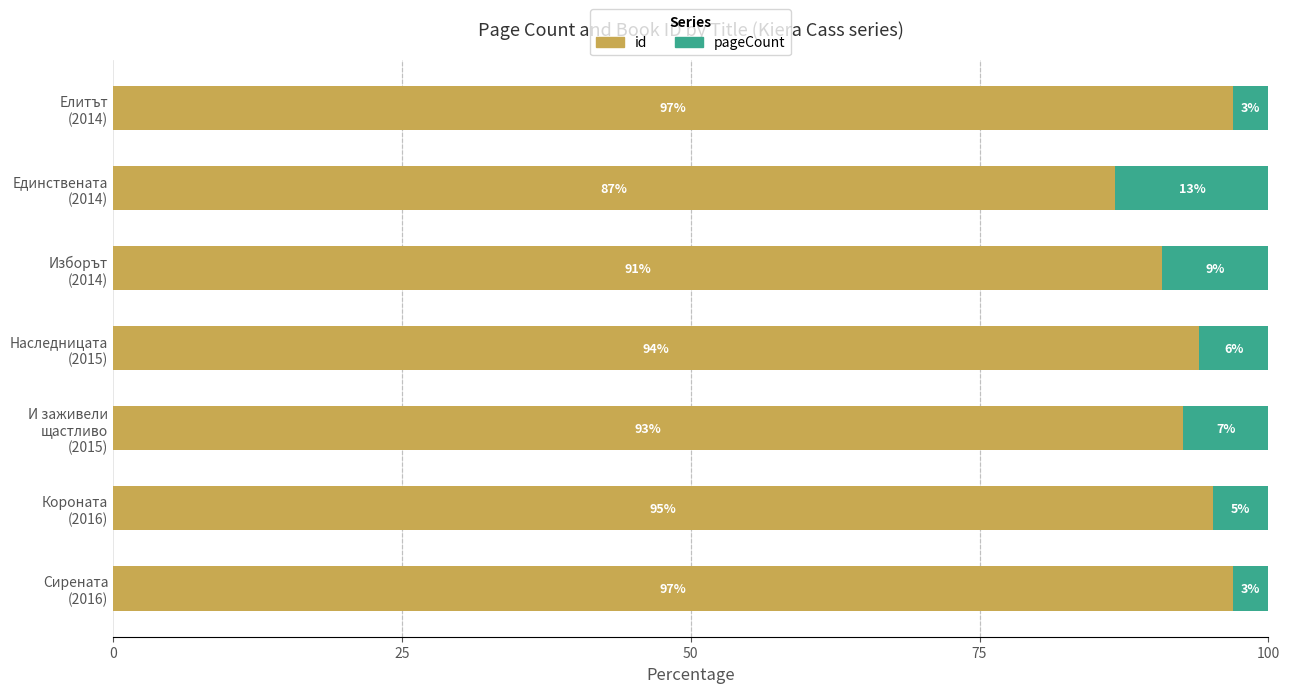

At which label is id closest to 91?

Изборът
(2014)